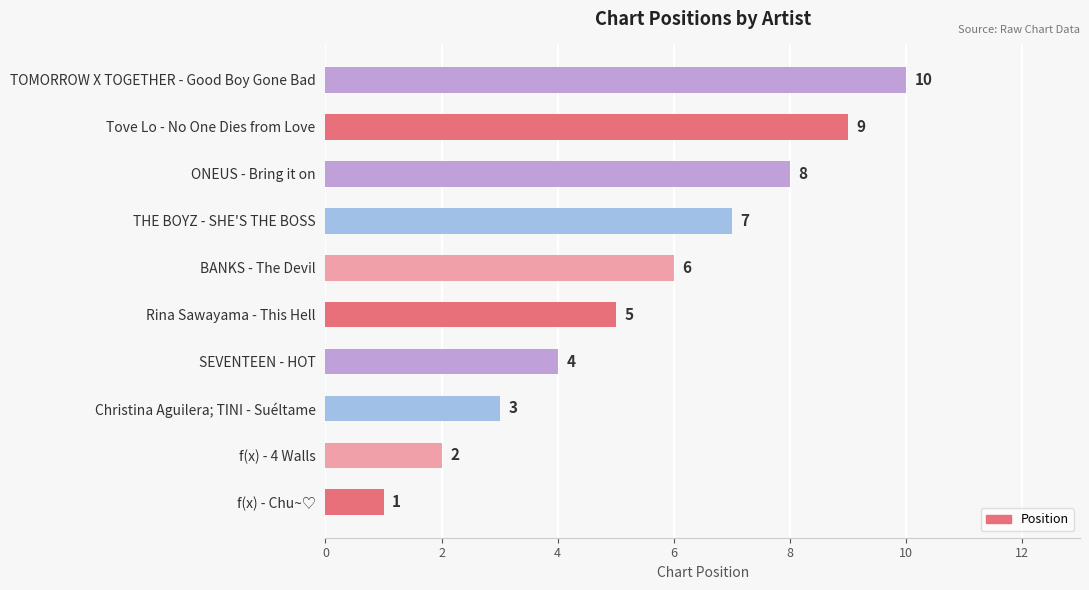

Count the number of data series in this chart.

1